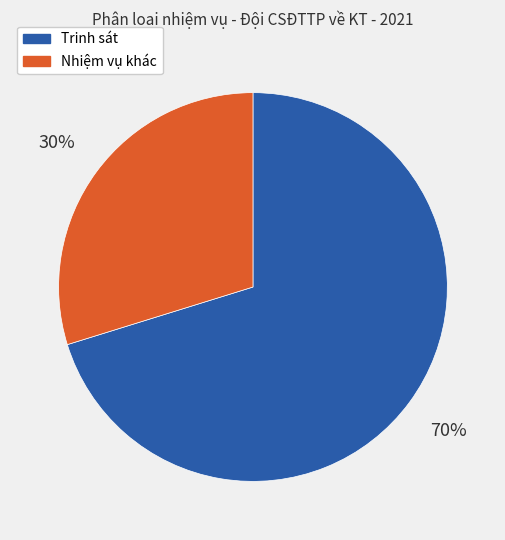

How many segments does this pie chart have?

2